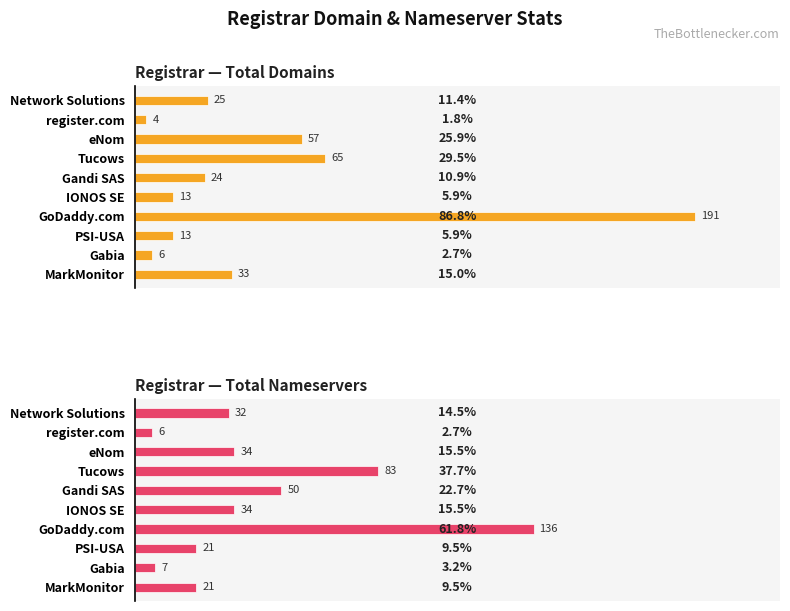

Is it true that total-domains equals 13 at IONOS SE?

True